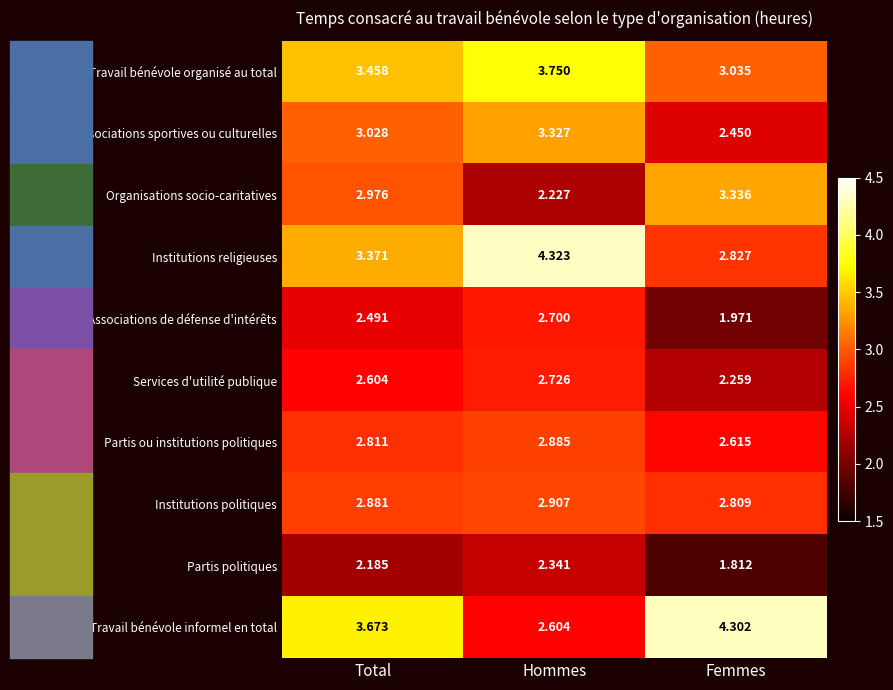

At which category is the sum across all series the highest?

Hommes